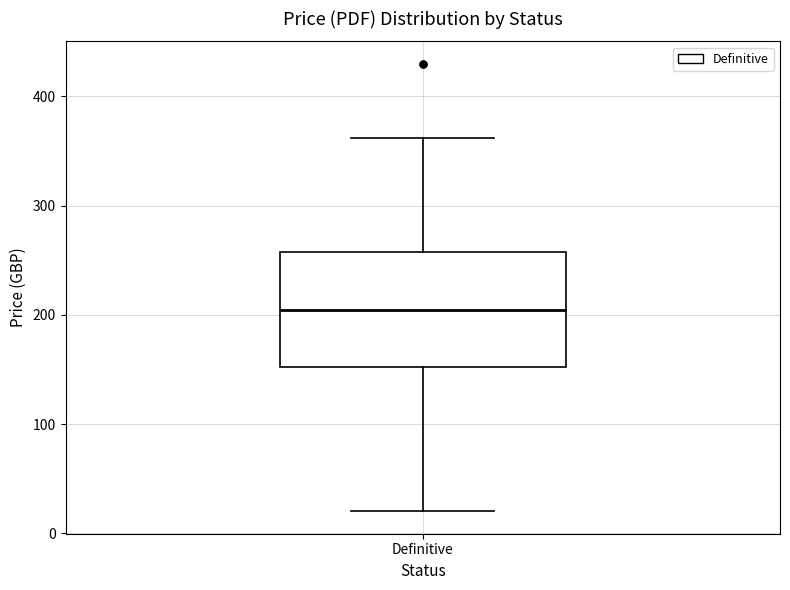

Transcribe this box plot: give where the median line is, the range the box spans, and where the two whiskers end, as read against the y-axis. The values are not printed on the chart, so give them approximately, as read against the axis.

median 200, box 150 to 260, whiskers 20 to 360